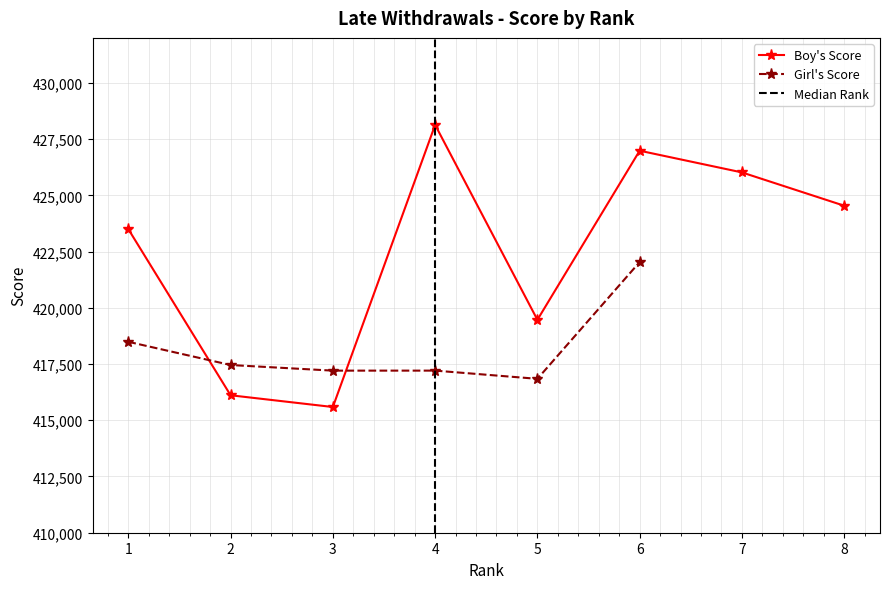

Is it true that the value at 4 is 677755?

False